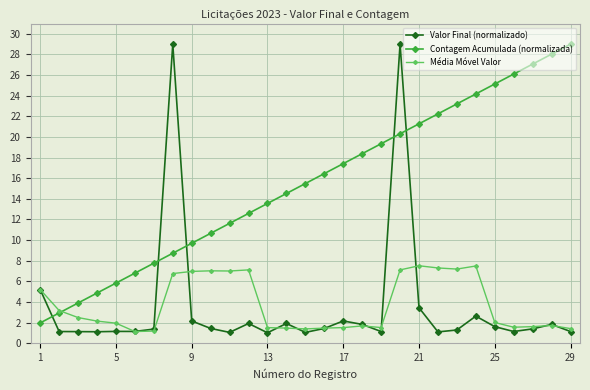

Which series has the largest total across all categories?

Contagem Acumulada (normalizada)